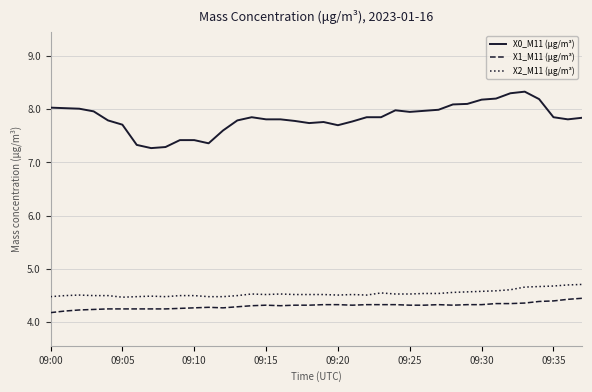

What is the greatest value displayed?

8.3